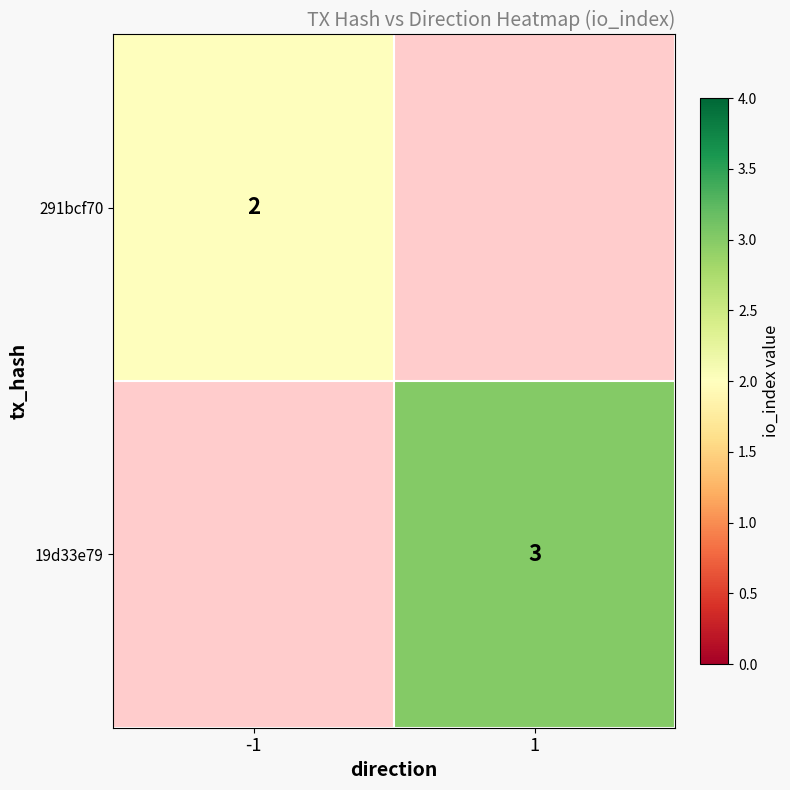

The value of 291bcf70 at -1 is 1. True or false?

False